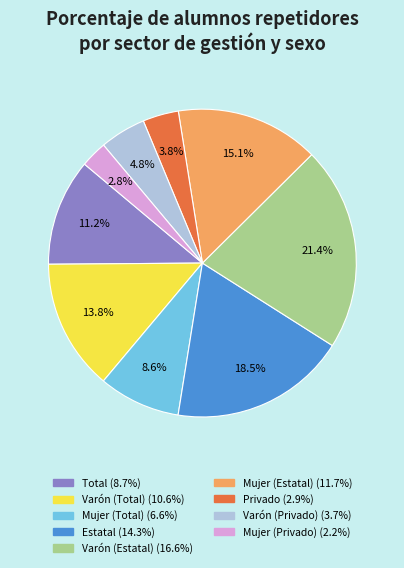

To the nearest percent, what is the average slice percentage?

11%